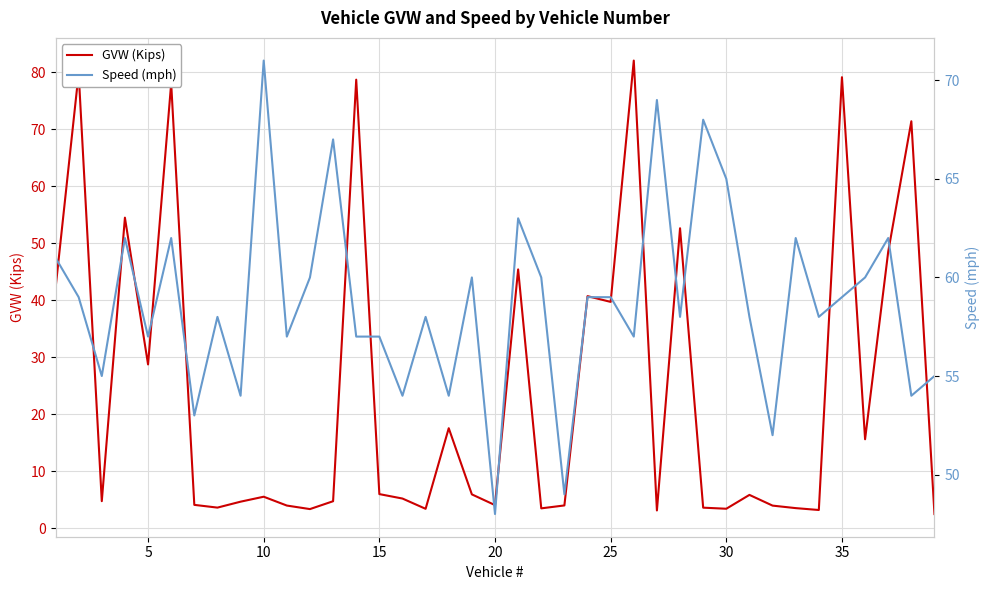

Does the chart have visible grid lines?

Yes